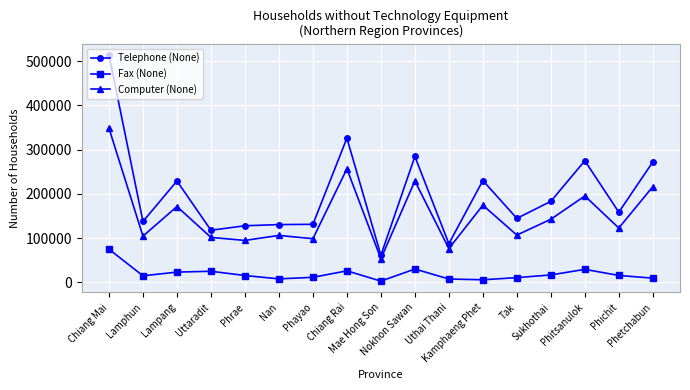

What is the approximate value of Telephone (None) at Lampang?

228924